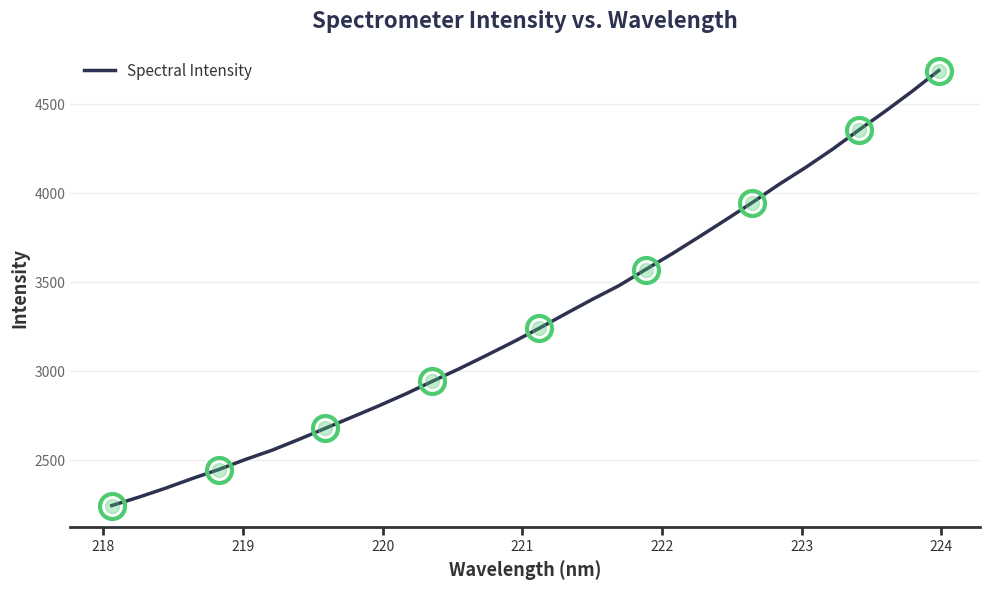

What is the smallest value displayed?

2245.2